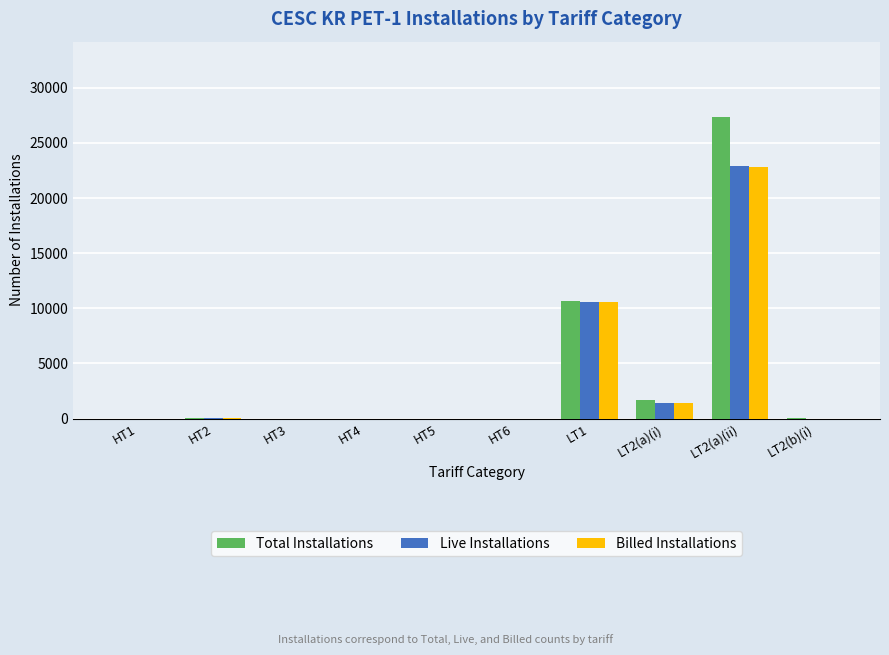

Is it true that Total Installations equals 15162 at LT1?

False